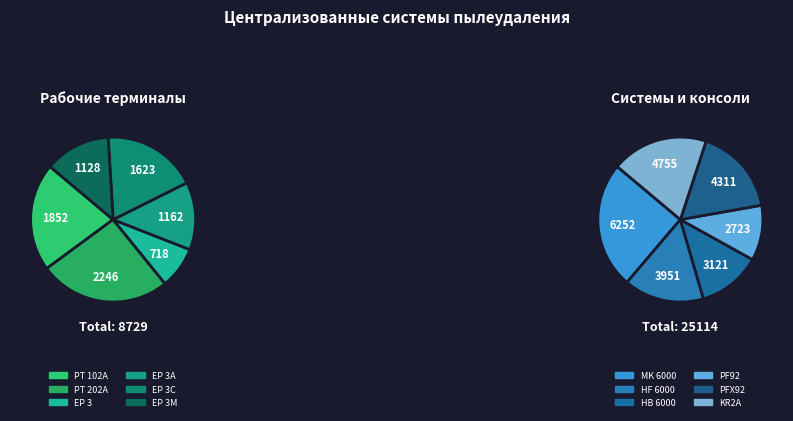

Is it true that PF92 is 1% of the pie?

False